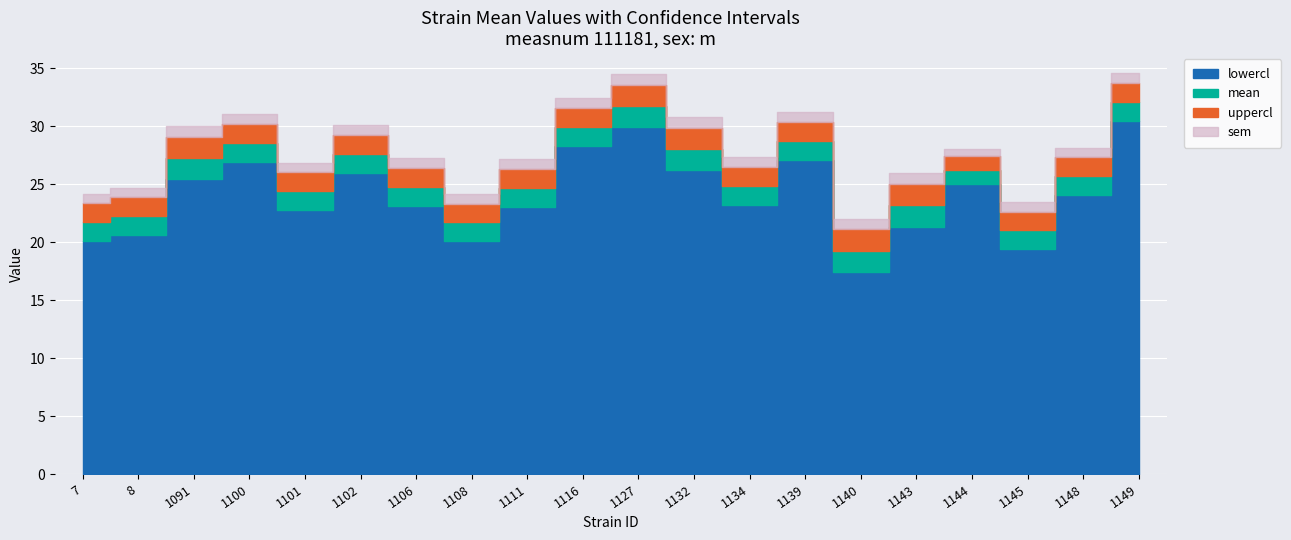

At which category is the sum across all series the highest?

1149